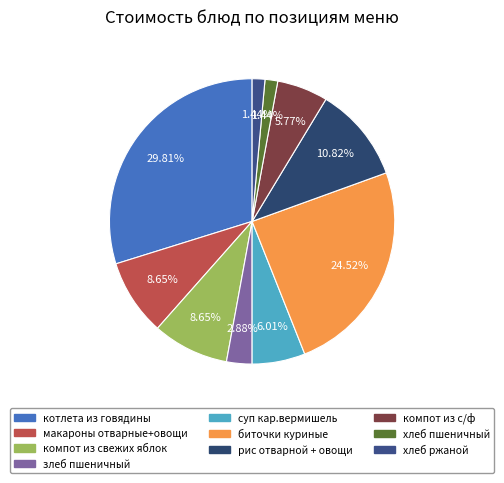

How many segments does this pie chart have?

10